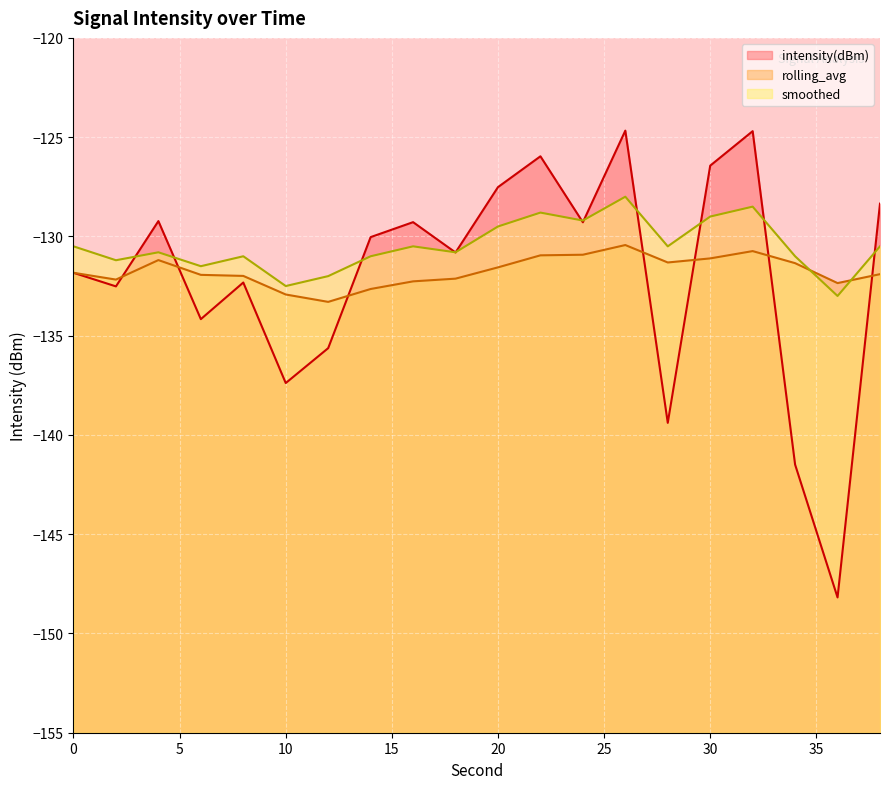

In rolling_avg, how many points are higher than both neighbors (excluding endpoints)?

3